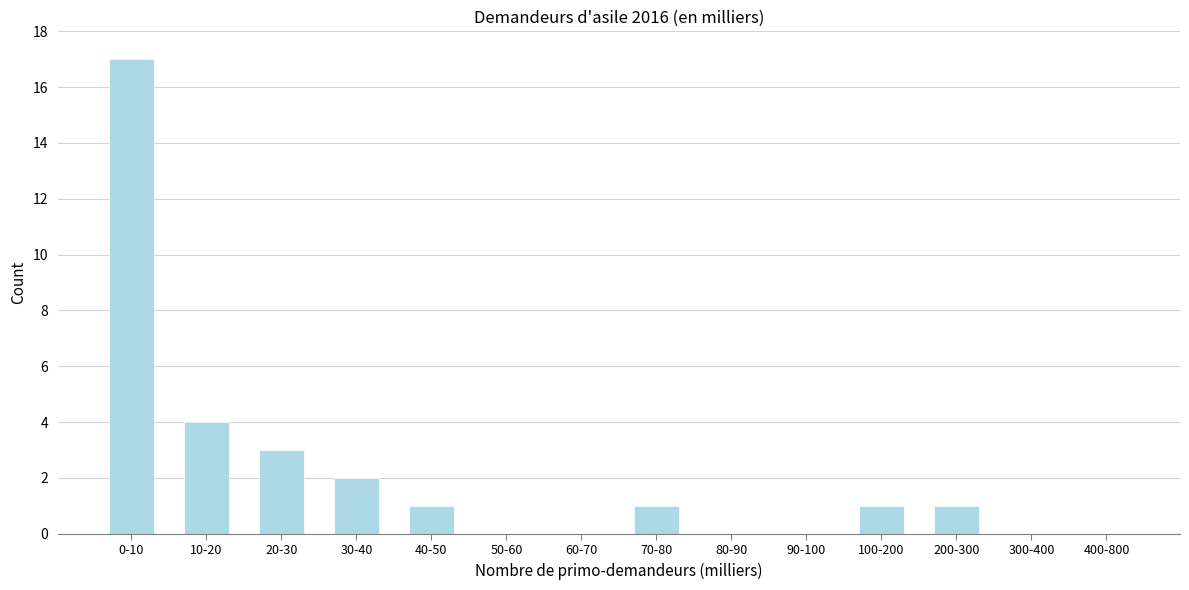

Reading left to right, what are all the values shown in this chart?

0-10=17	10-20=4	20-30=3	30-40=2	40-50=1	50-60=0	60-70=0	70-80=1	80-90=0	90-100=0	100-200=1	200-300=1	300-400=0	400-800=0